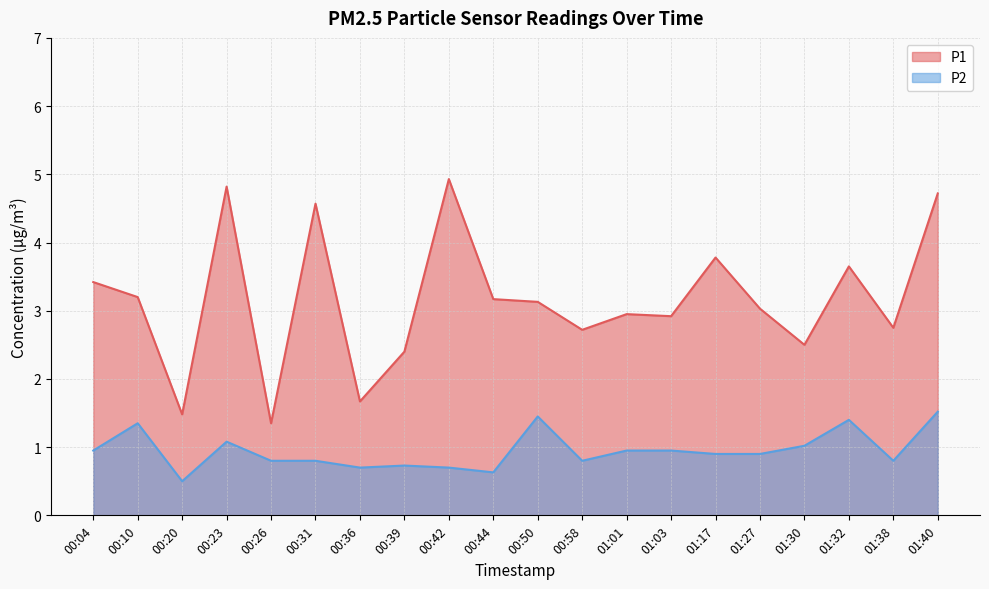

Where is P1 nearest to the value 3?

01:27